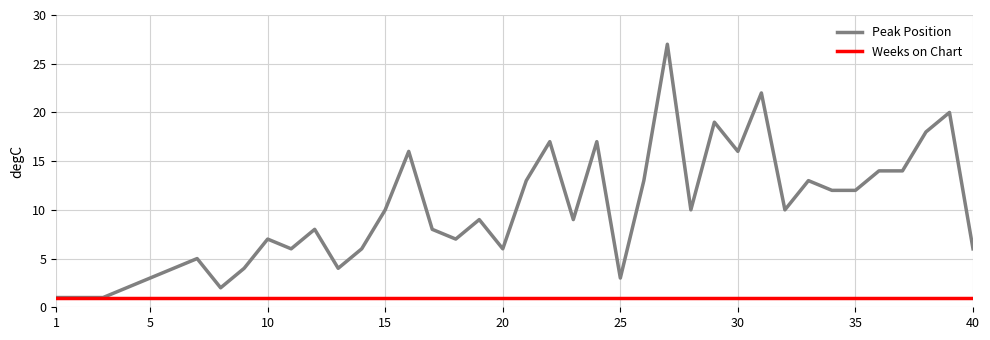

What is the greatest value displayed?

27